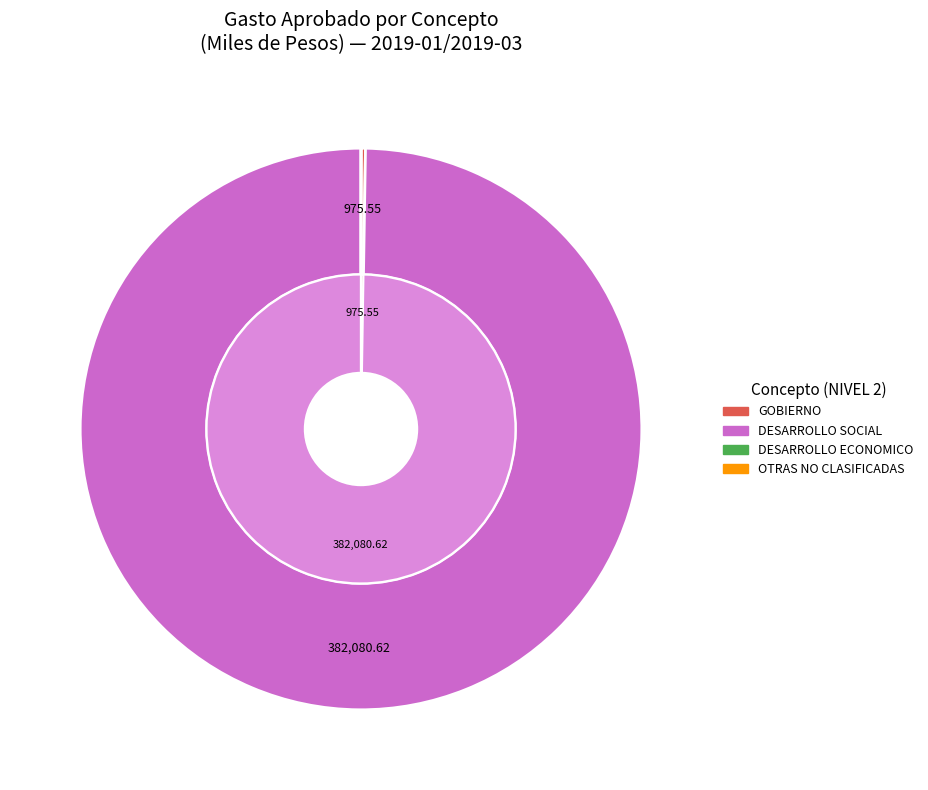

Which category has the biggest portion of the pie?

DESARROLLO SOCIAL